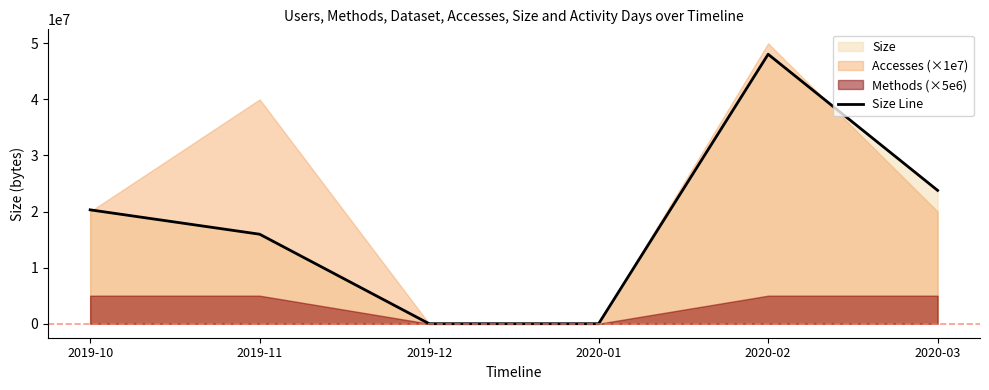

The value at 2019-11 is 15960681. True or false?

True